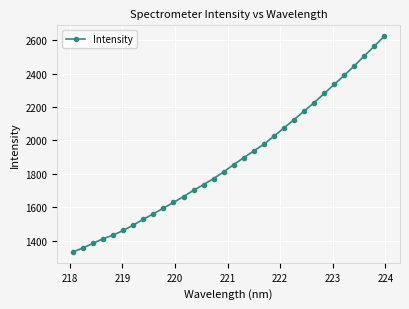

What is the sum of all values?

60320.9